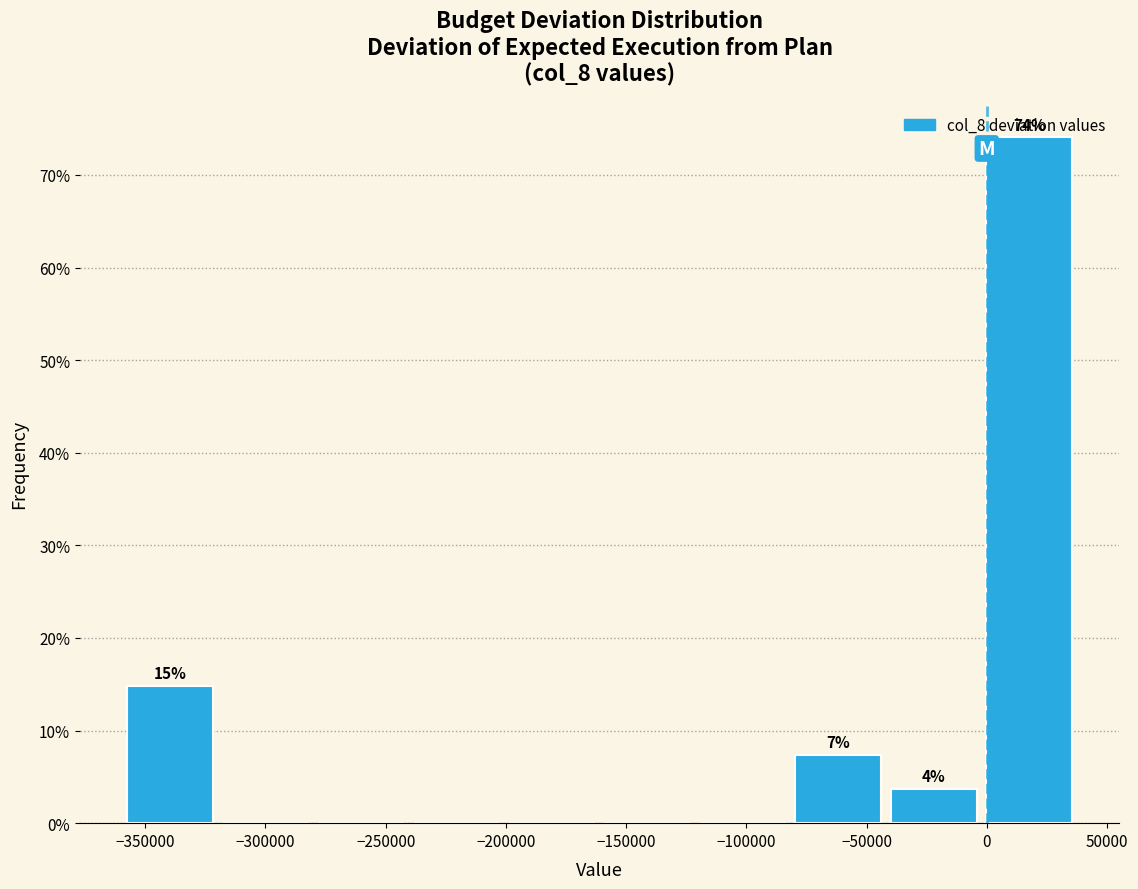

Over which range of the x-axis is the bar tallest?

0 to 35000